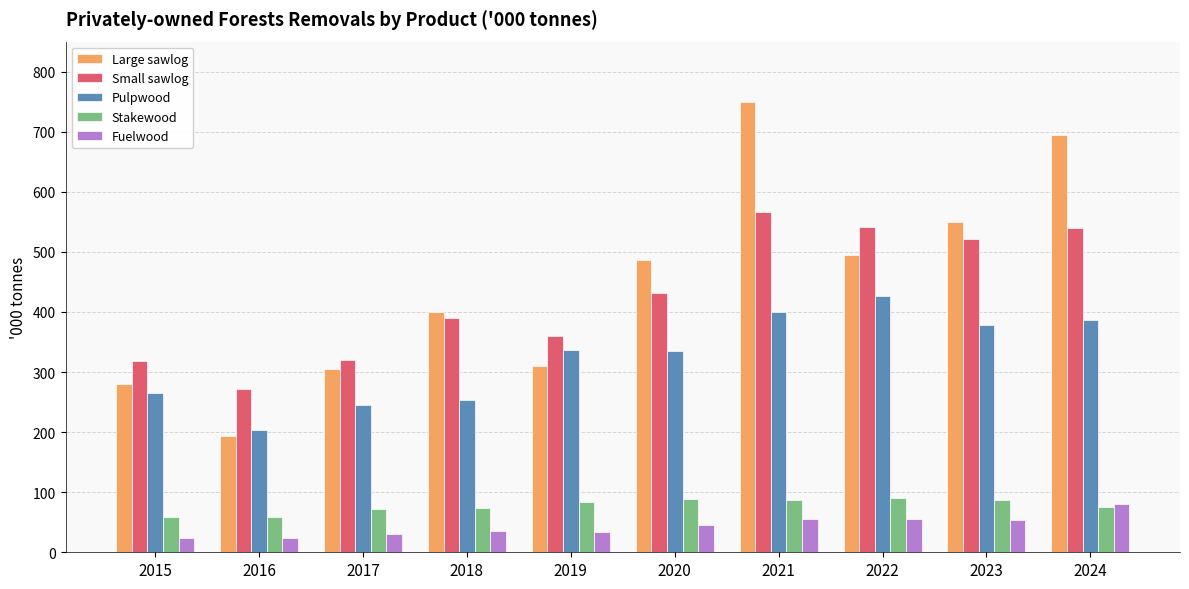

How many categories are shown in the chart?

10